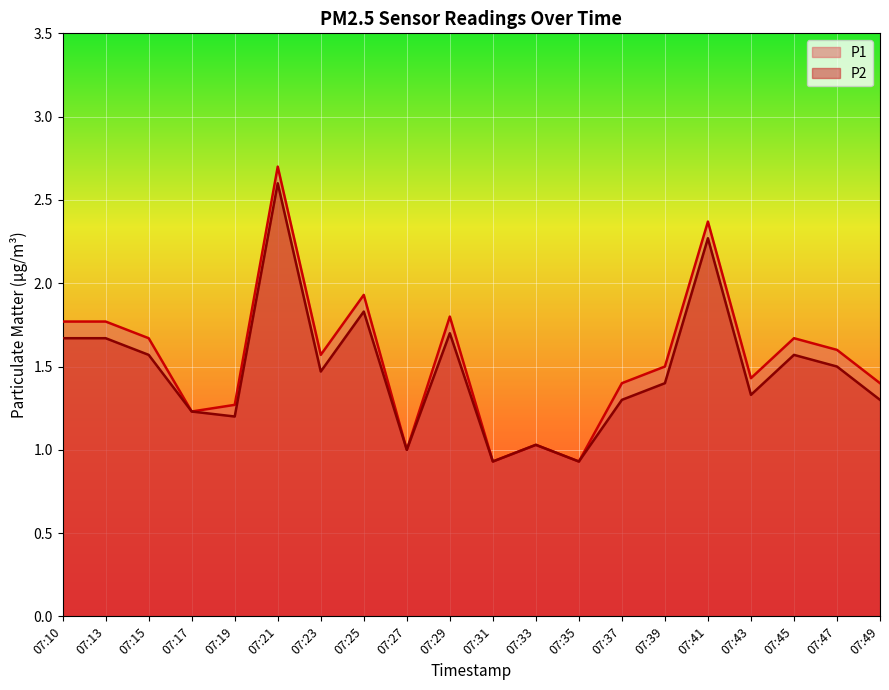

True or false: P1 and P2 cross at least once.

False